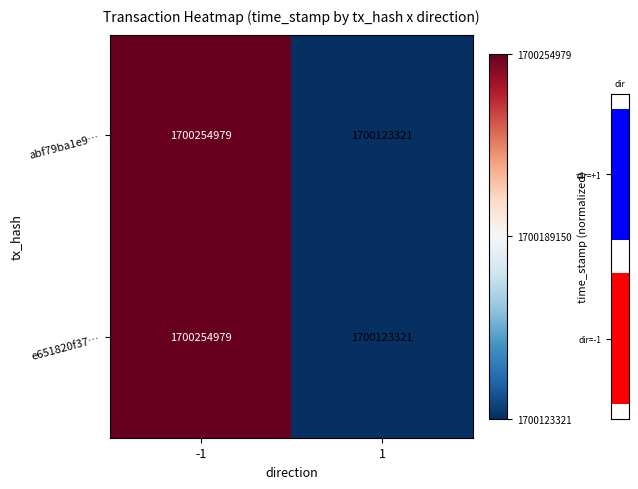

Is it true that abf79ba1e9… equals 1.7 at -1?

False